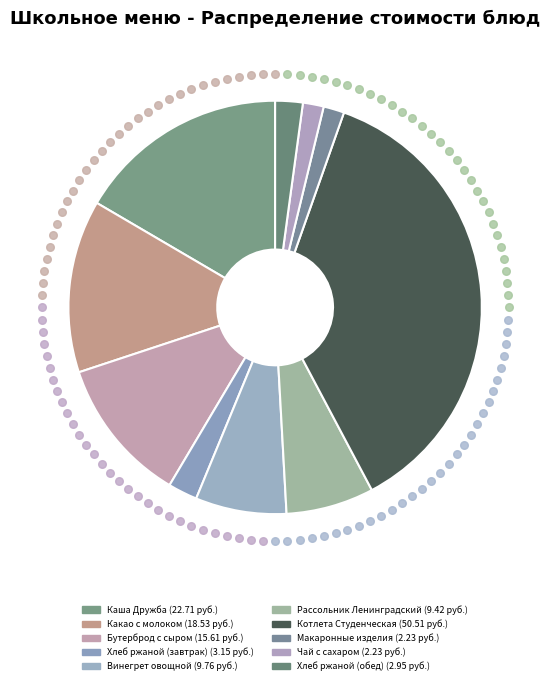

Count the number of slices in the pie.

10